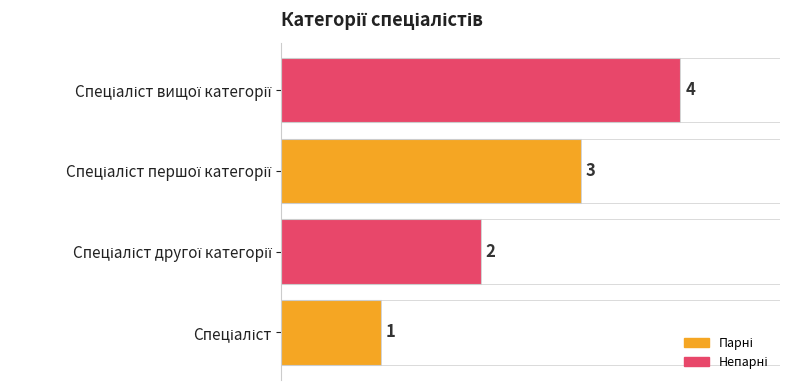

What is the maximum value shown in the chart?

4